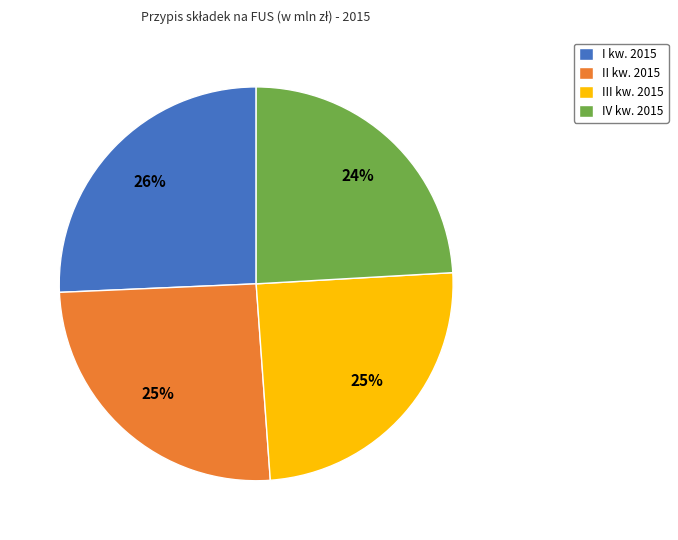

Do I kw. 2015 and II kw. 2015 together represent more than half of the pie?

Yes